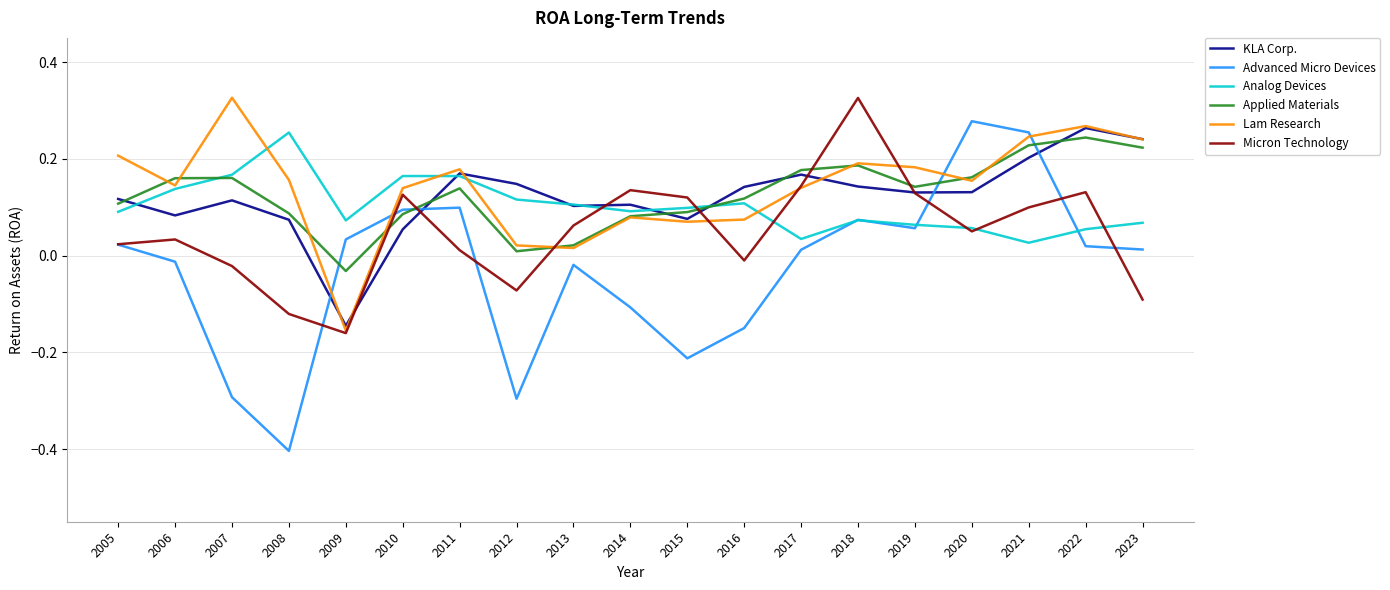

How many times do Micron Technology and Applied Materials cross each other?

6